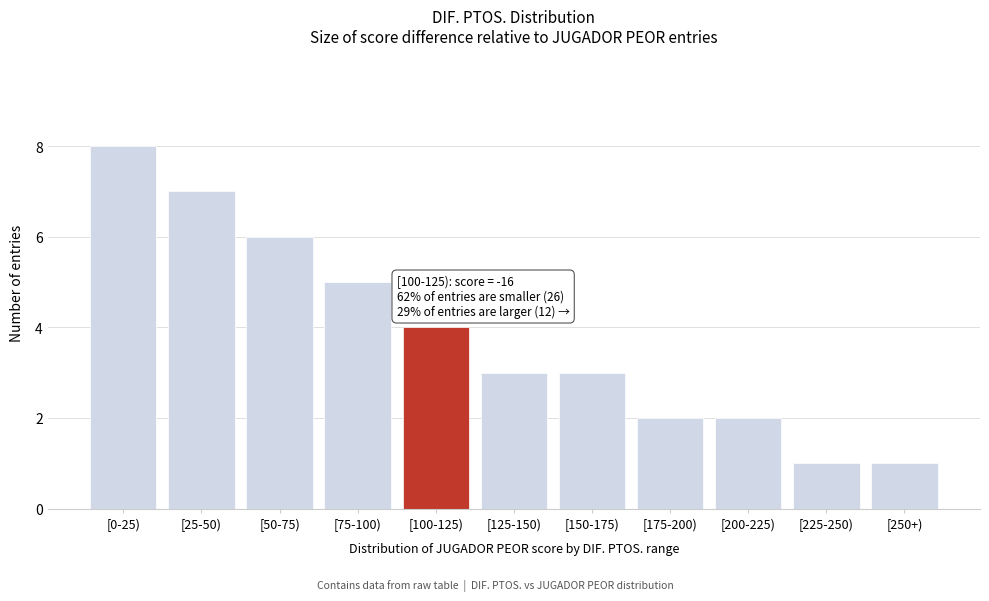

Reading right to left, extract all data points from this chart.

1	1	2	2	3	3	4	5	6	7	8